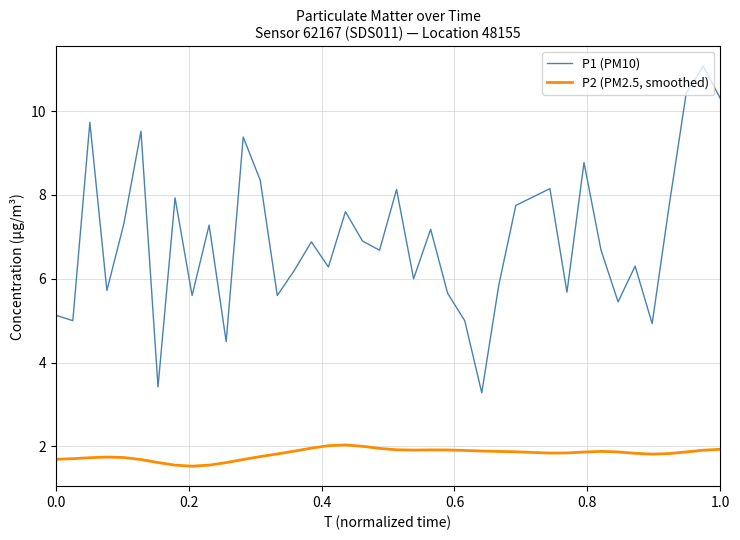

Which series has the largest range (max minus min)?

P1 (PM10)